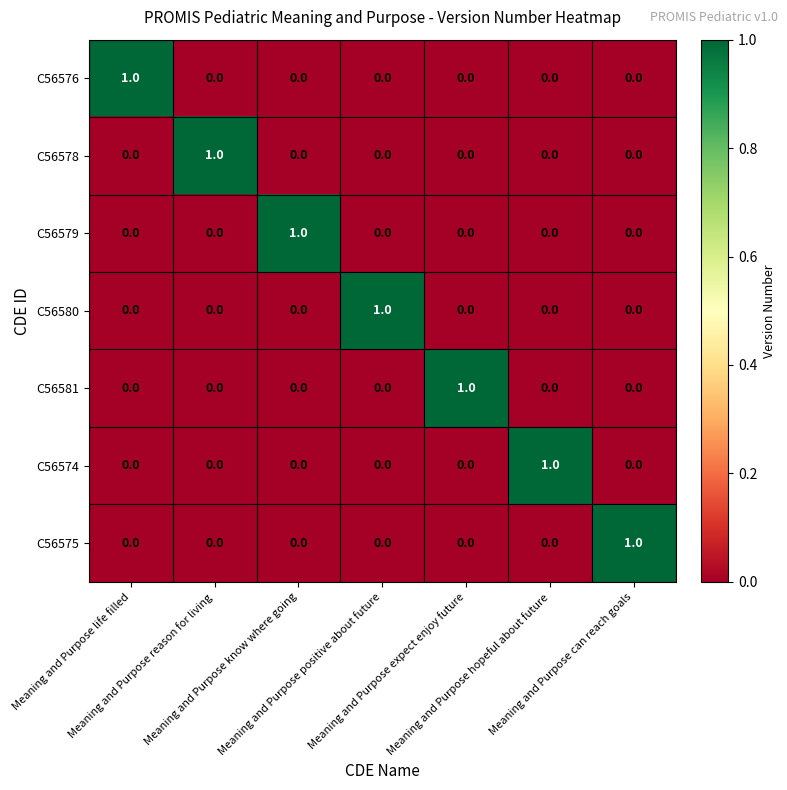

How many C56579 values are between 0 and 1?

7